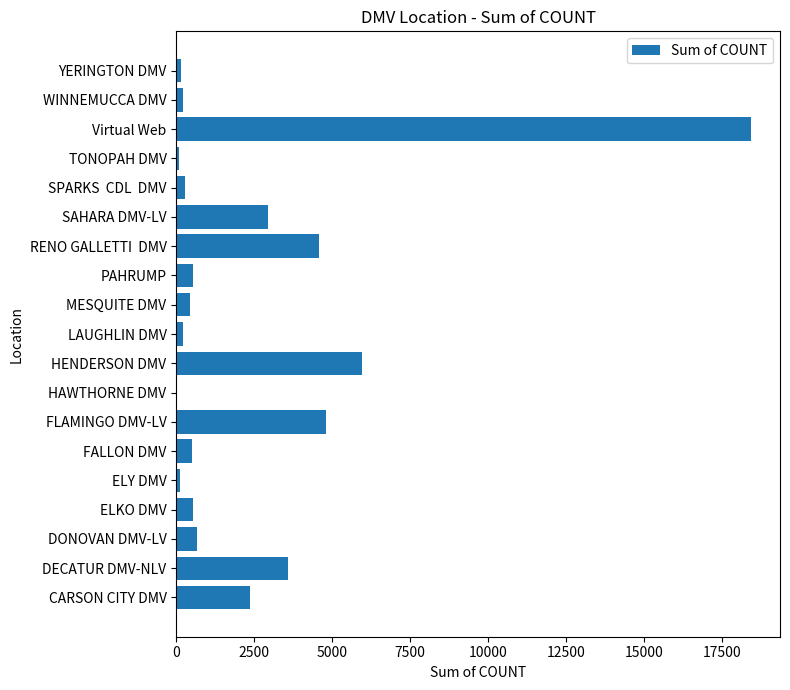

True or false: the data shows 2928 at SAHARA DMV-LV.

True